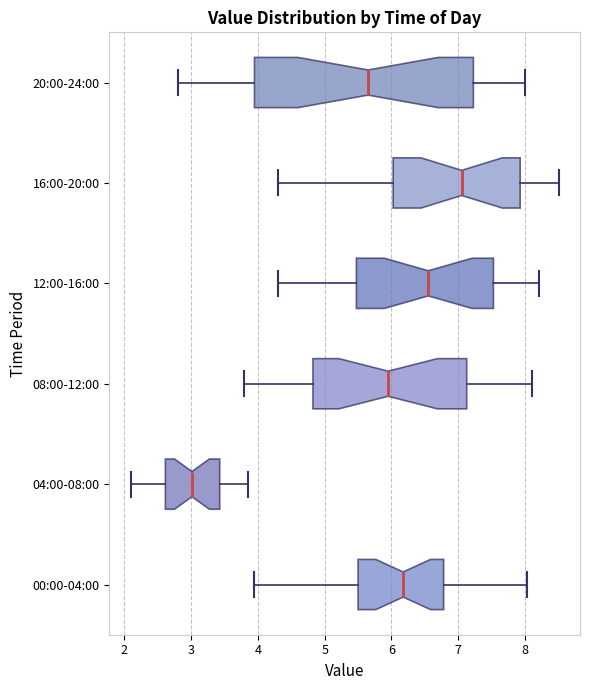

Reading bottom to top, transcribe this box plot: for each box, give where its median line is, the range the box spans, and where its two whiskers end, as read against the x-axis. The values are not printed on the chart, so give them approximately, as read against the axis.

00:00-04:00: median 6.2, box 5.5 to 6.8, whiskers 4.0 to 8.0
04:00-08:00: median 3.0, box 2.6 to 3.4, whiskers 2.1 to 3.9
08:00-12:00: median 6.0, box 4.8 to 7.1, whiskers 3.8 to 8.1
12:00-16:00: median 6.6, box 5.5 to 7.5, whiskers 4.3 to 8.2
16:00-20:00: median 7.1, box 6.0 to 7.9, whiskers 4.3 to 8.5
20:00-24:00: median 5.7, box 4.0 to 7.2, whiskers 2.8 to 8.0